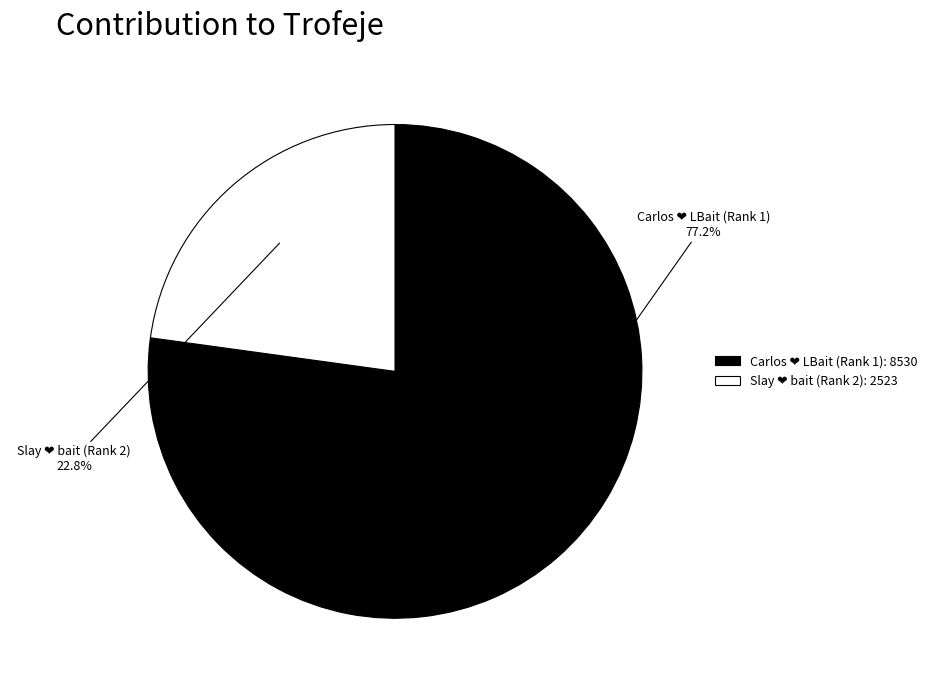

Does any single category account for the majority?

Yes